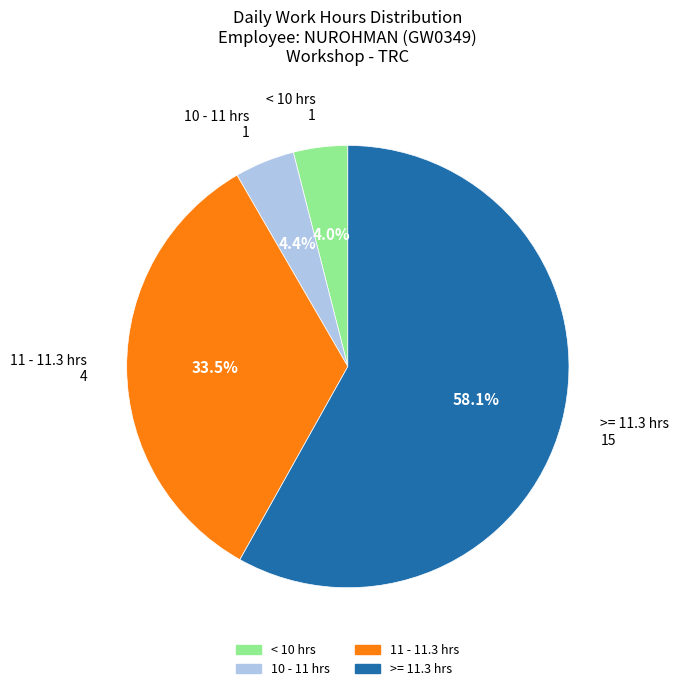

Is there a majority slice in this chart?

Yes